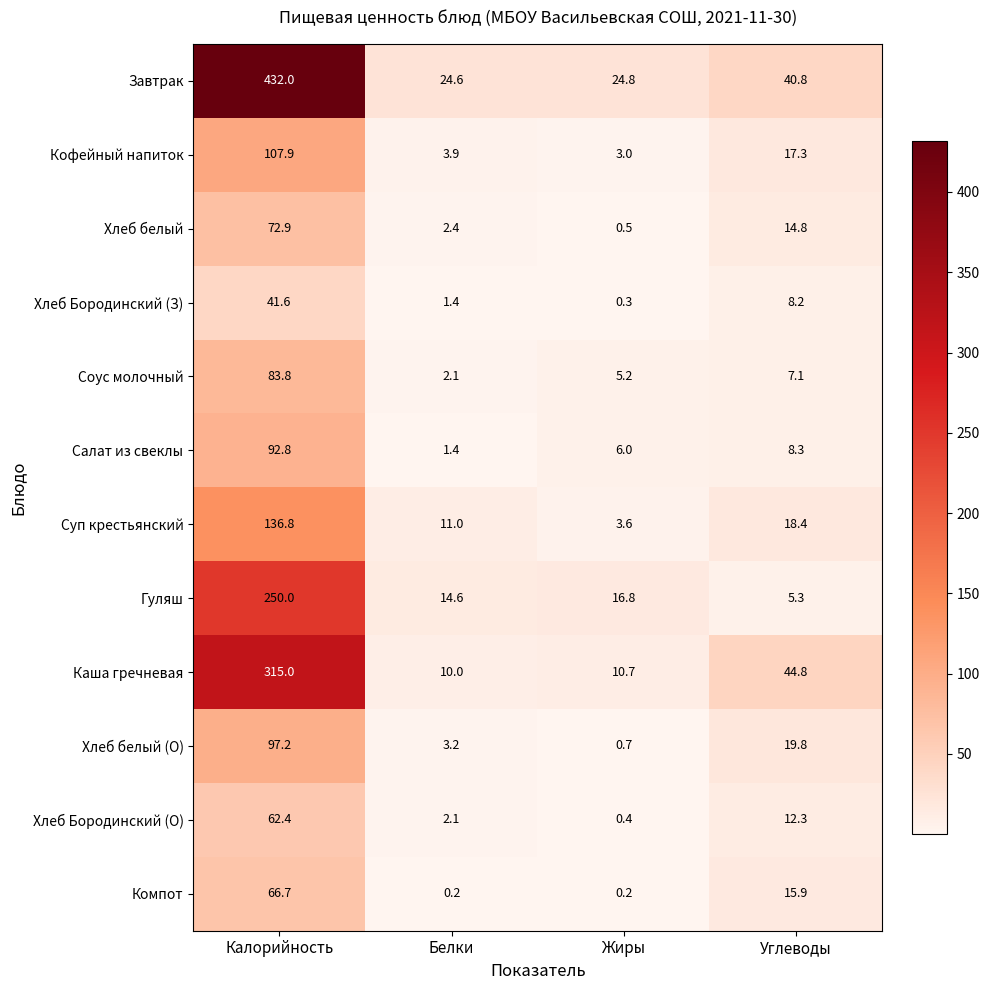

True or false: Кофейный напиток has a value of 17.3 at Углеводы.

True